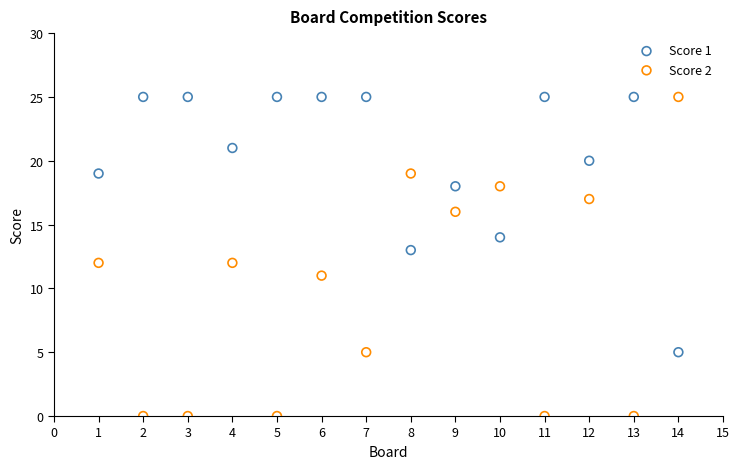

Which series contains the lowest Y value?

Score 2